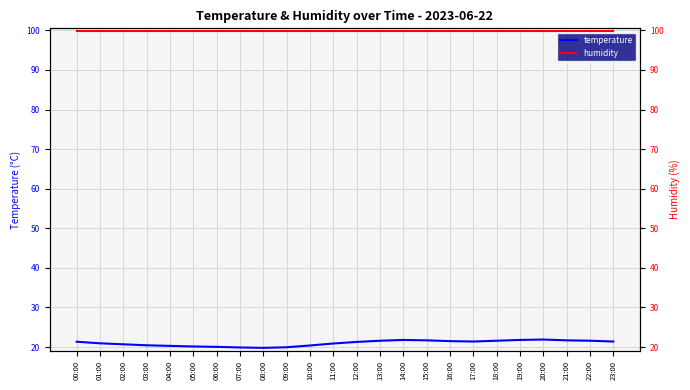

True or false: temperature and humidity intersect in this chart.

False